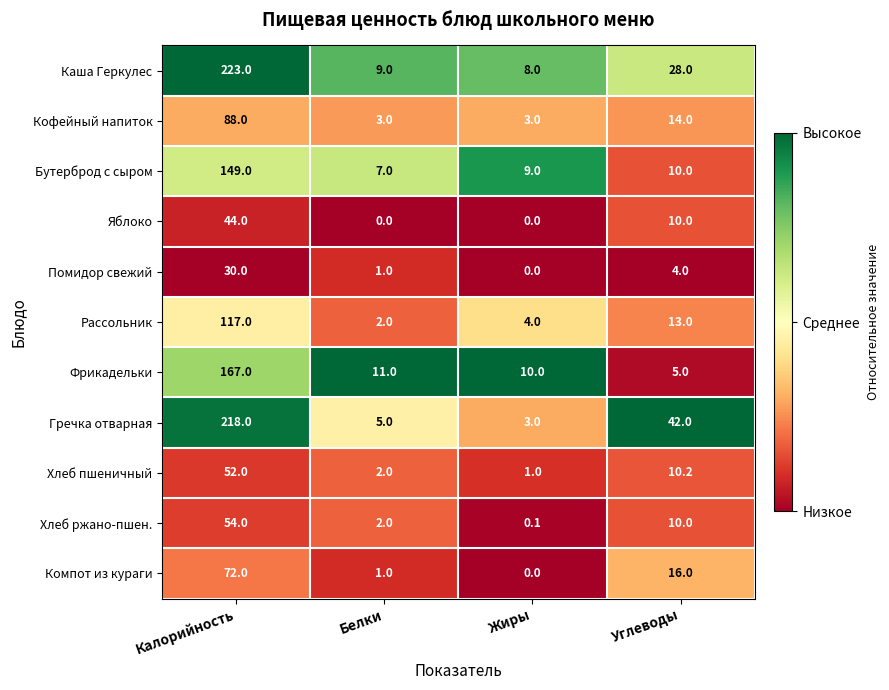

At which label is Фрикадельки closest to 86?

Белки